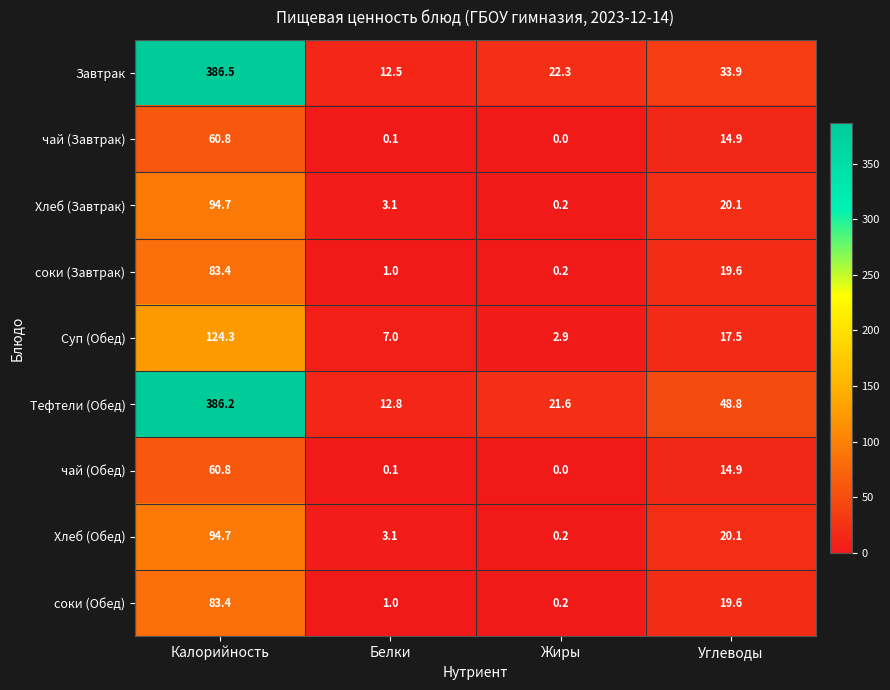

What value does the Хлеб (Завтрак) series have at Белки?

3.1